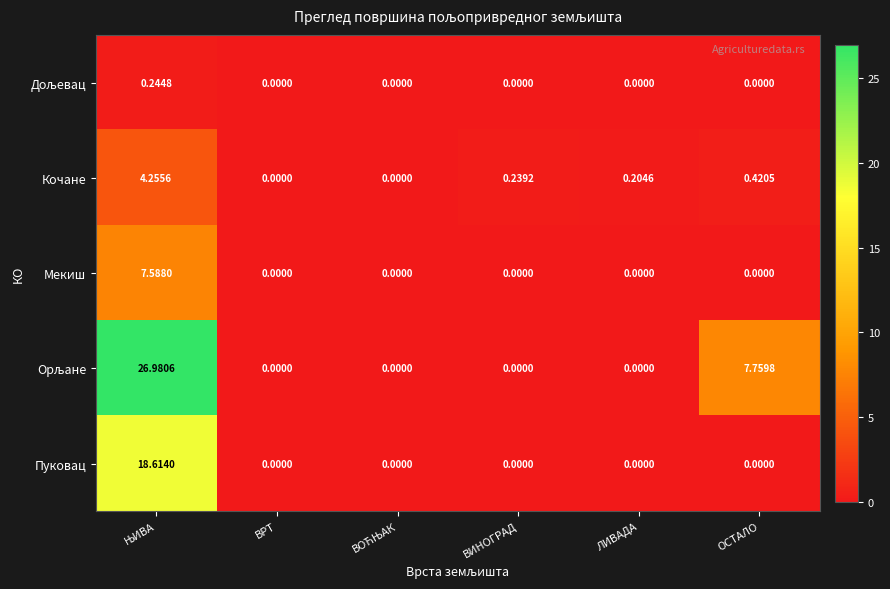

Which series changed the most between ВРТ and ЛИВАДА?

Кочане